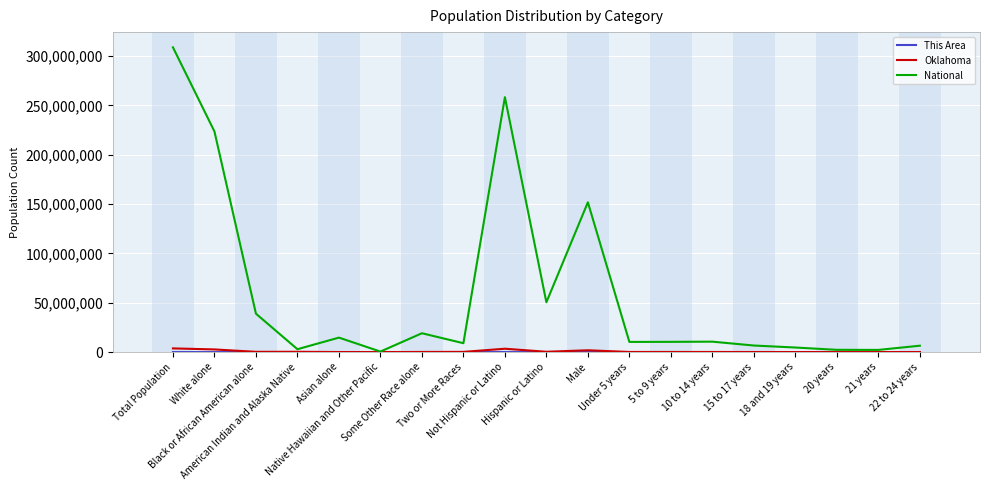

Does the chart display data point markers on the line(s)?

No